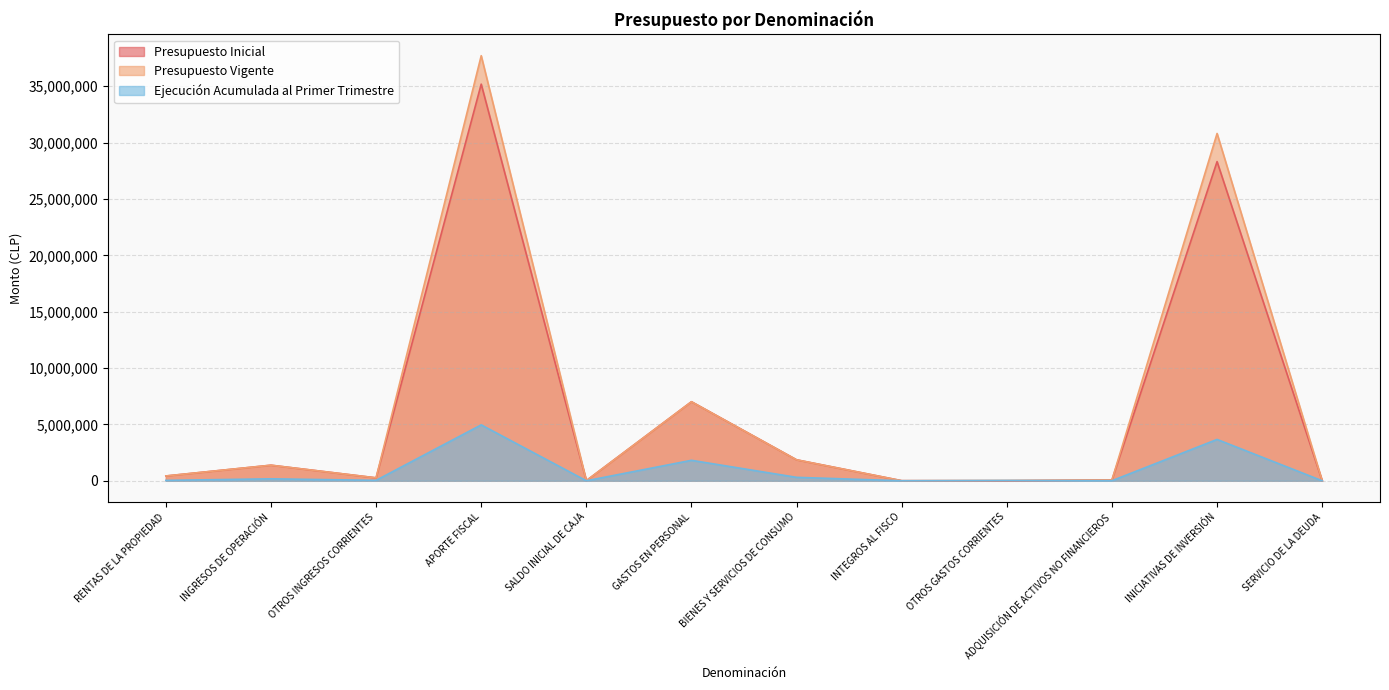

What is the sum of the Presupuesto Vigente values at OTROS INGRESOS CORRIENTES and ADQUISICIÓN DE ACTIVOS NO FINANCIEROS?

330068